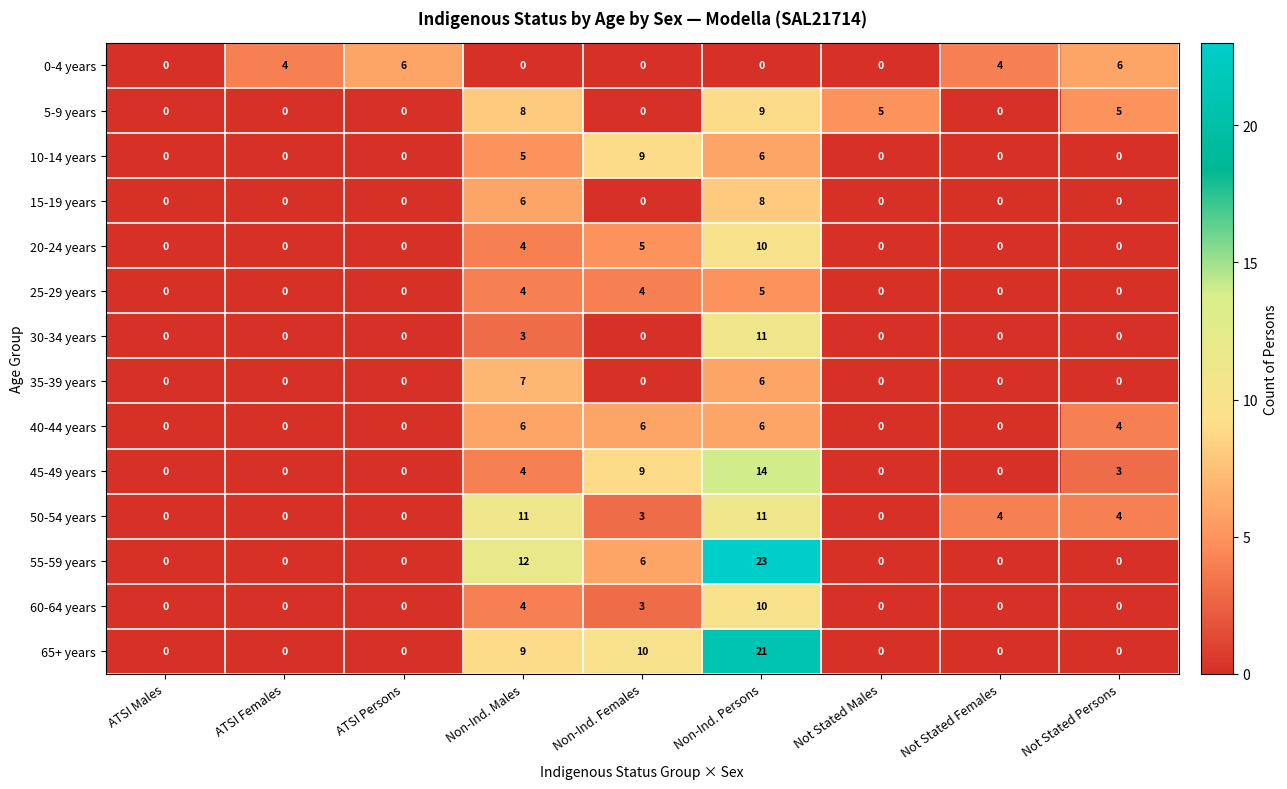

Which series has the largest range (max minus min)?

55-59 years